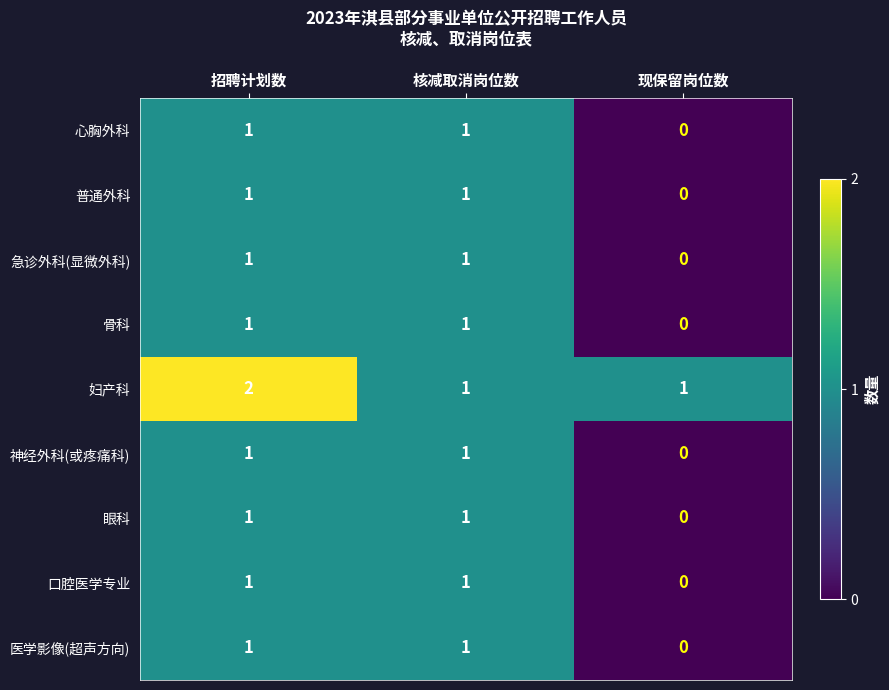

Reading left to right, list all the values displayed in this chart.

心胸外科: 招聘计划数=1	核减取消岗位数=1	现保留岗位数=0
普通外科: 招聘计划数=1	核减取消岗位数=1	现保留岗位数=0
急诊外科(显微外科): 招聘计划数=1	核减取消岗位数=1	现保留岗位数=0
骨科: 招聘计划数=1	核减取消岗位数=1	现保留岗位数=0
妇产科: 招聘计划数=2	核减取消岗位数=1	现保留岗位数=1
神经外科(或疼痛科): 招聘计划数=1	核减取消岗位数=1	现保留岗位数=0
眼科: 招聘计划数=1	核减取消岗位数=1	现保留岗位数=0
口腔医学专业: 招聘计划数=1	核减取消岗位数=1	现保留岗位数=0
医学影像(超声方向): 招聘计划数=1	核减取消岗位数=1	现保留岗位数=0